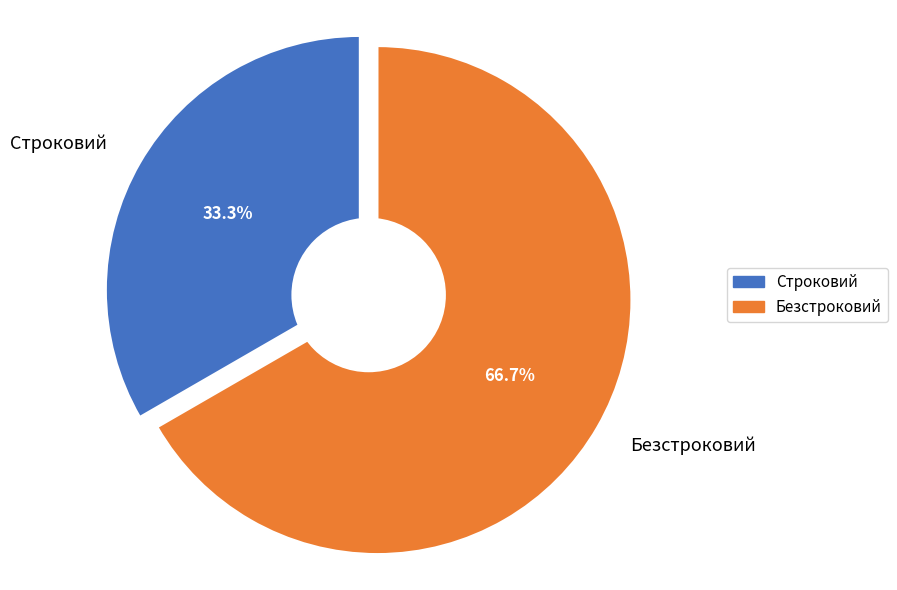

Rank the categories by value from highest to lowest.

Безстроковий, Строковий